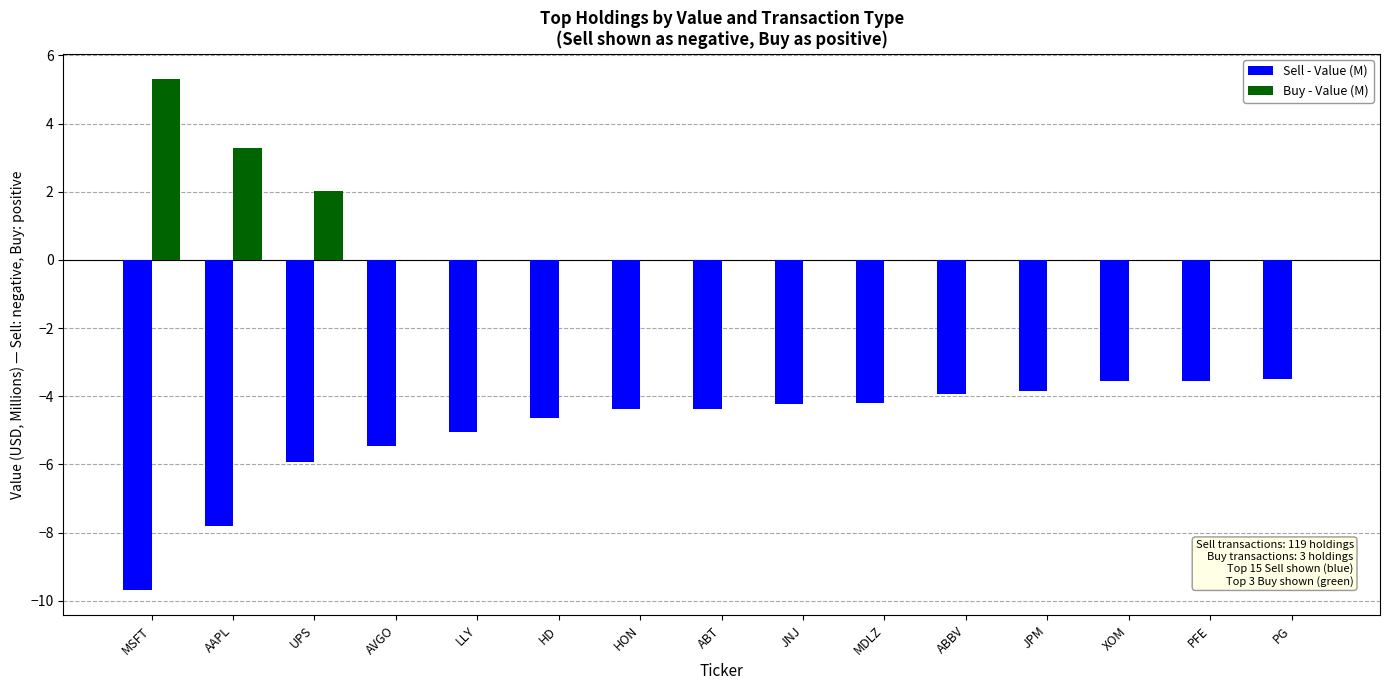

True or false: Sell - Value (M) has a value of -3.1 at AVGO.

False